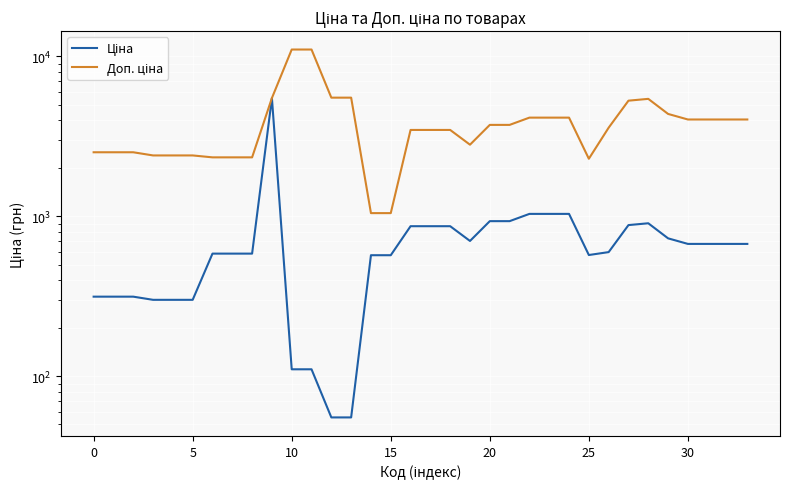

True or false: Доп. ціна and Ціна cross at least once.

False